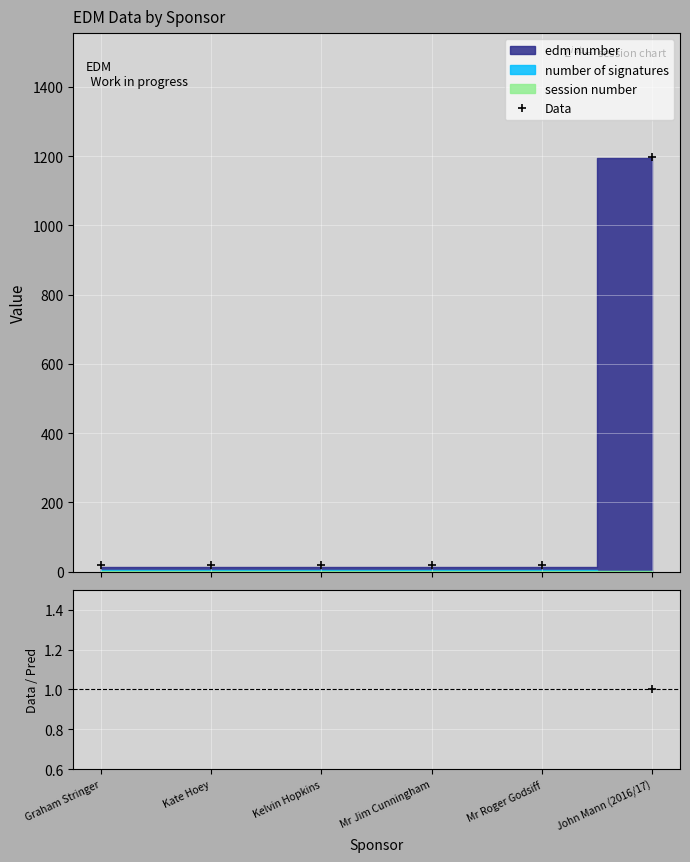

What value does the ratio series have at John Mann (2016/17)?

1.0